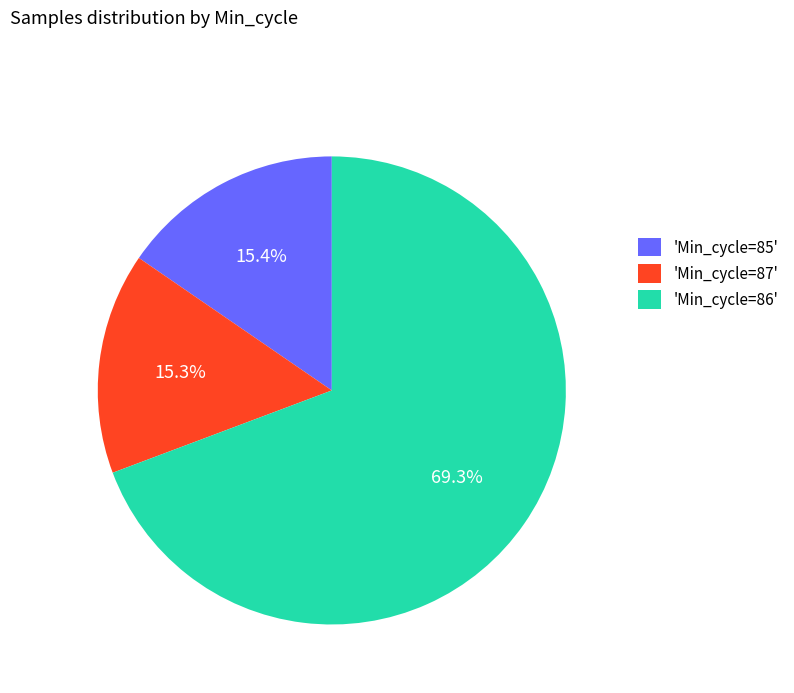

Approximately how many times larger is the value at 'Min_cycle=86' compared to 'Min_cycle=87'?

4.5